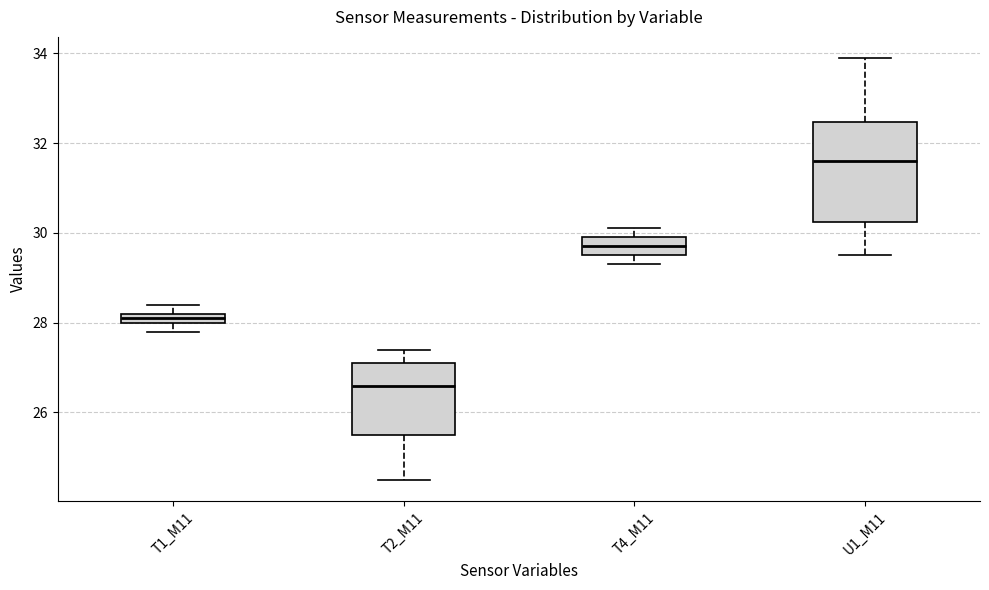

Which box is the tallest, from its lower edge to its upper edge?

U1_M11